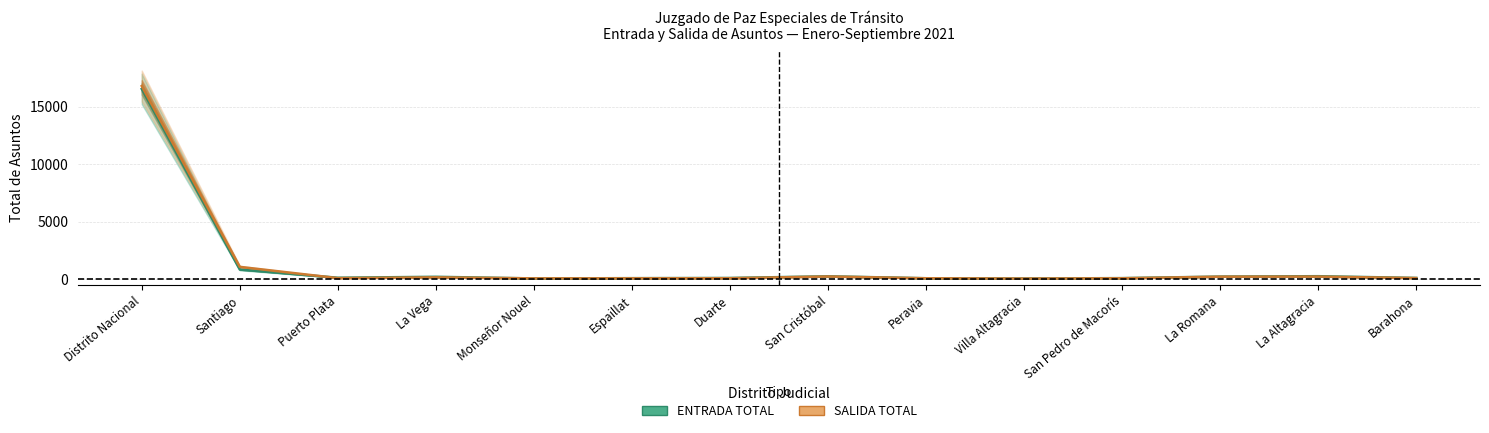

True or false: ENTRADA TOTAL and SALIDA TOTAL intersect in this chart.

True